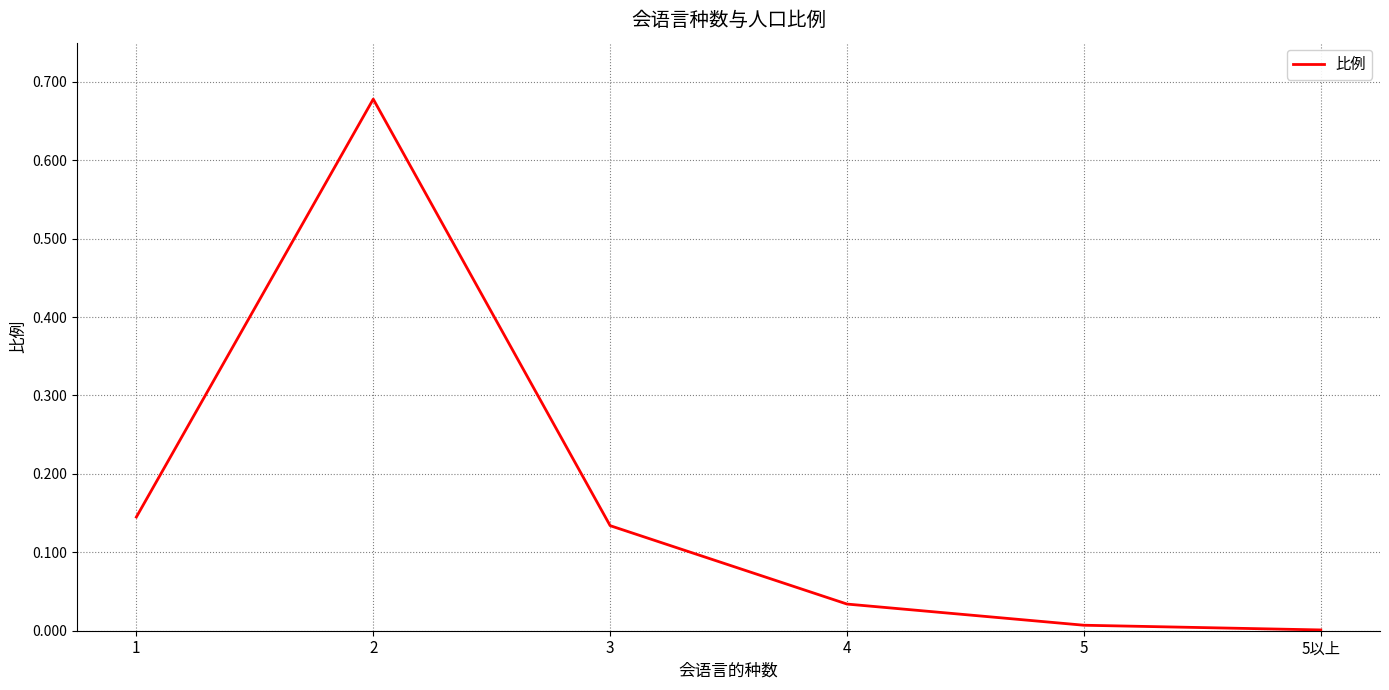

Is it true that the value at 5以上 is 0.0?

True